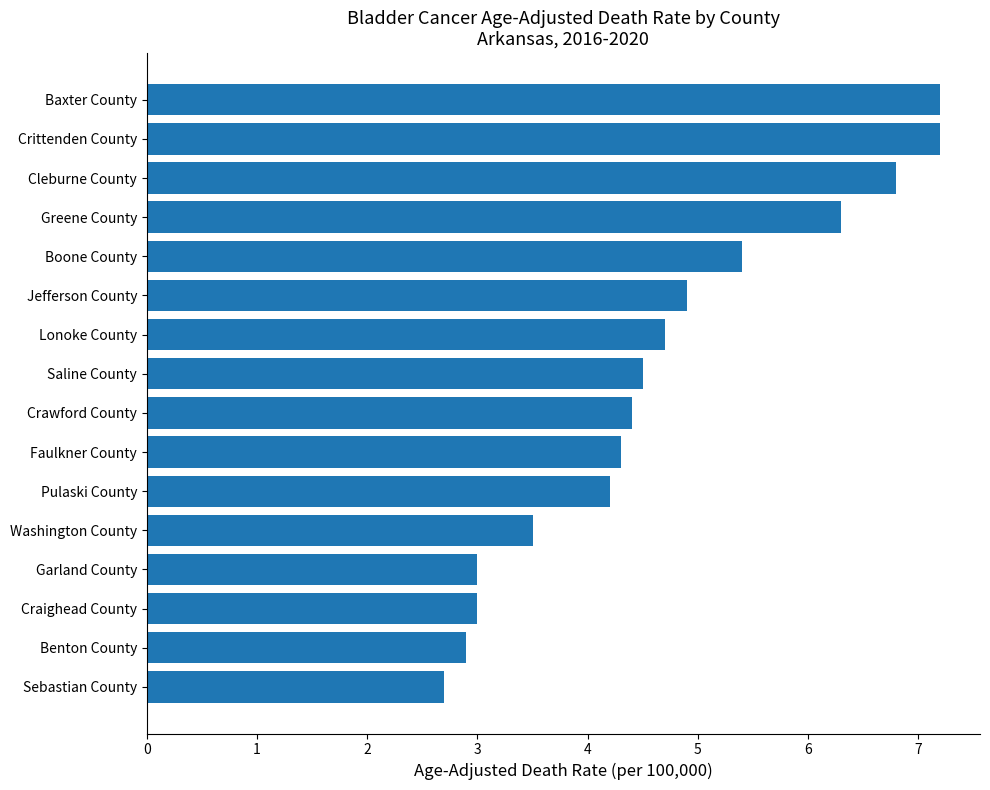

Are the bars grouped side by side (vs. stacked)?

No